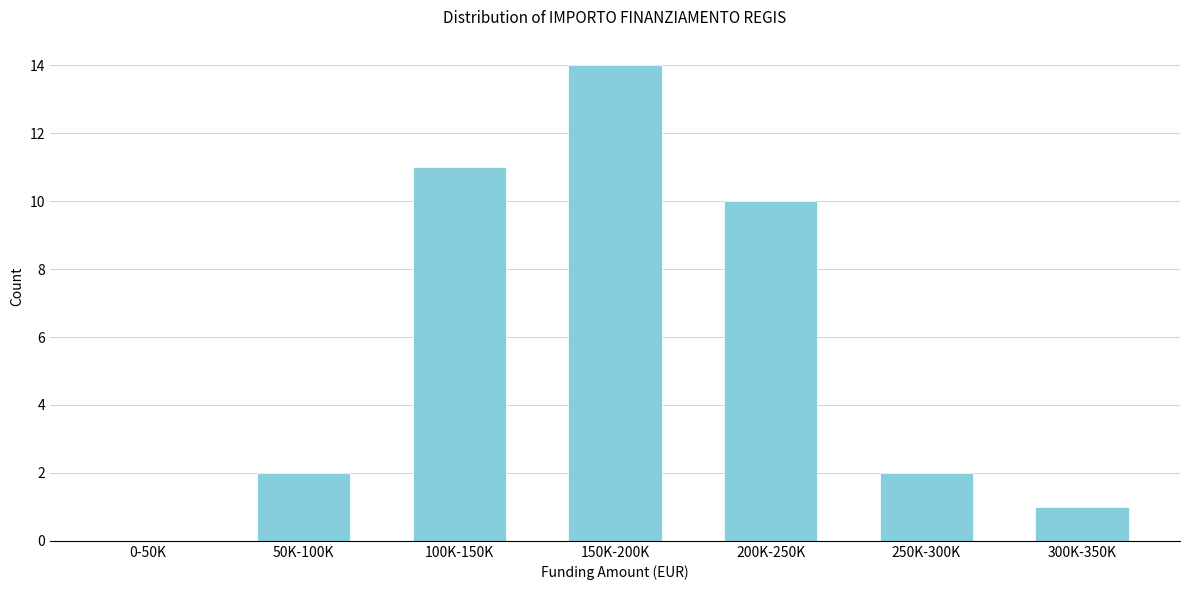

Reading right to left, transcribe all the data shown in this chart.

300K-350K=1	250K-300K=2	200K-250K=10	150K-200K=14	100K-150K=11	50K-100K=2	0-50K=0